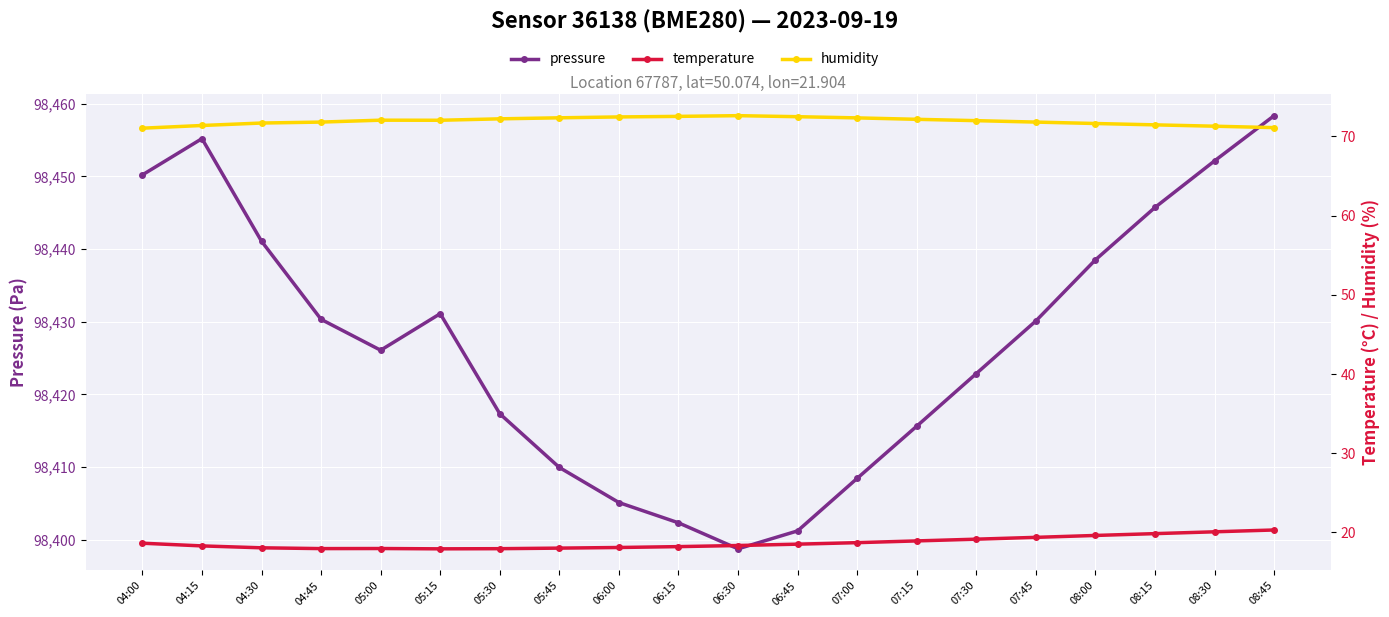

What is the sum of the humidity values at 04:30 and 06:45?

144.2